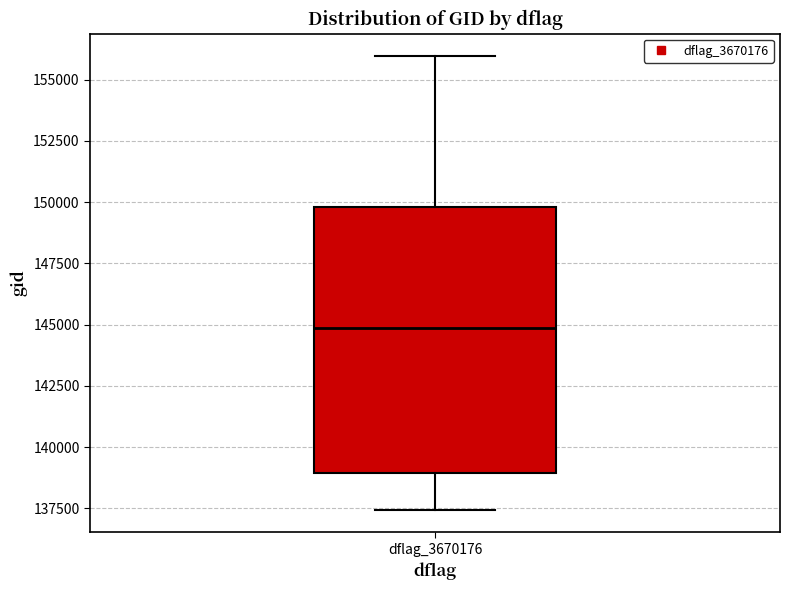

Read this box plot against the y-axis: the position of the median line, the range covered by the box, and the ends of both whiskers. The values are not printed on the chart, so give them approximately, as read against the axis.

median 145000, box 139000 to 150000, whiskers 137500 to 156000